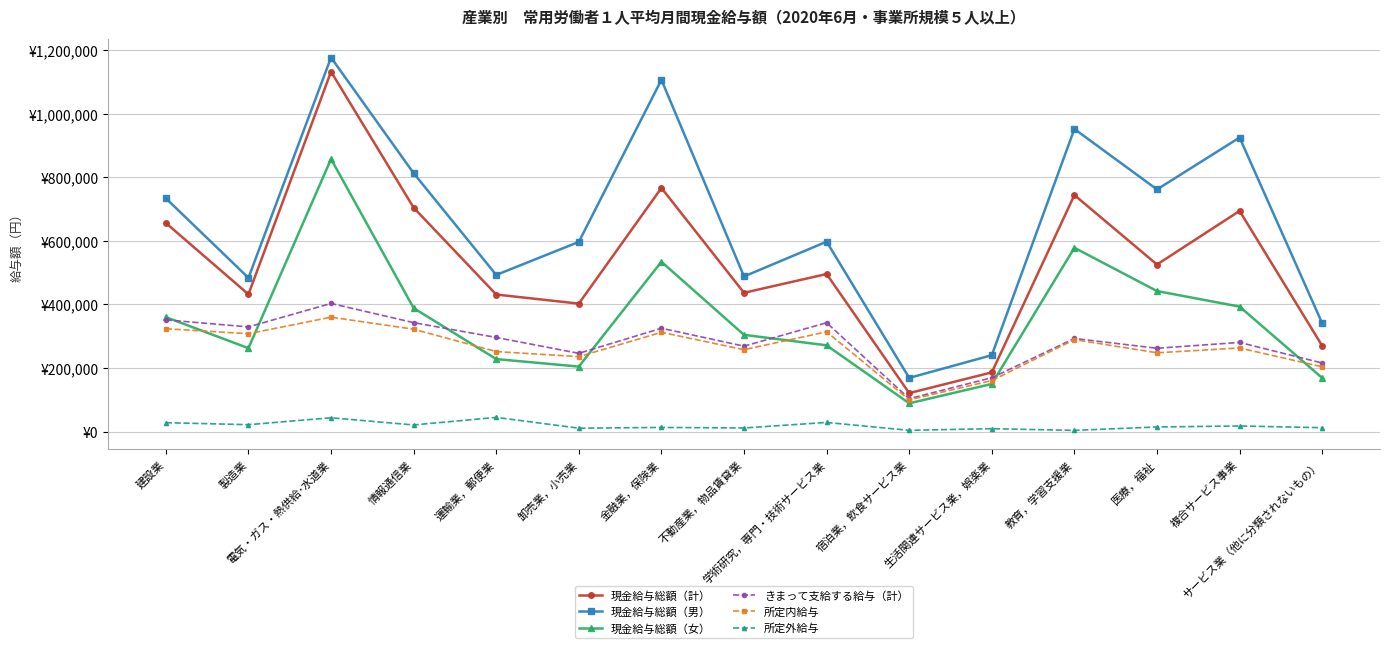

True or false: 現金給与総額（計） and 現金給与総額（男） cross at least once.

False